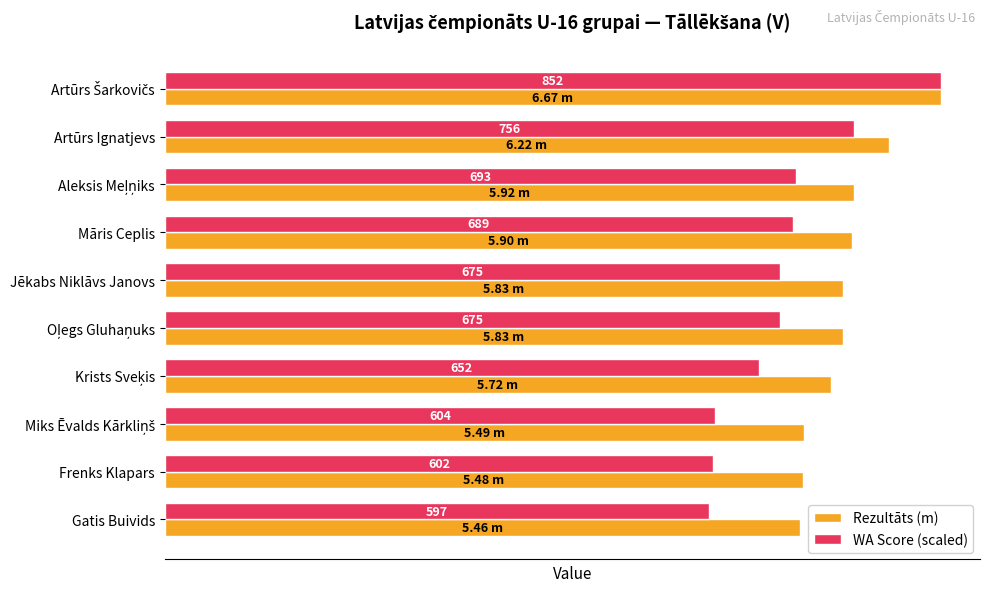

What are all the series names shown in the legend?

Rezultāts (m), WA Score (scaled)